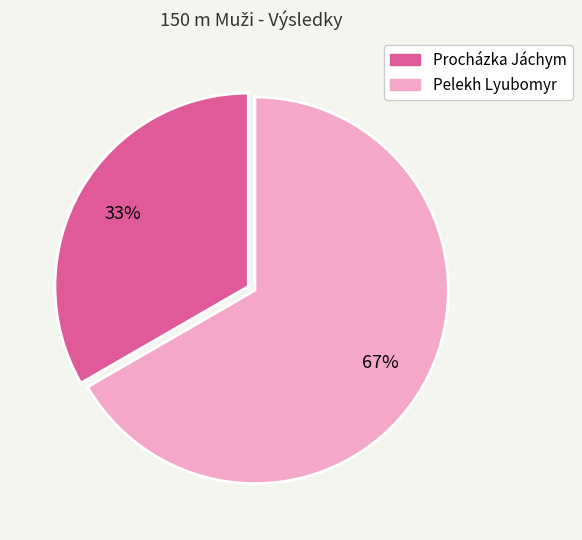

True or false: Procházka Jáchym accounts for 46% of the total.

False